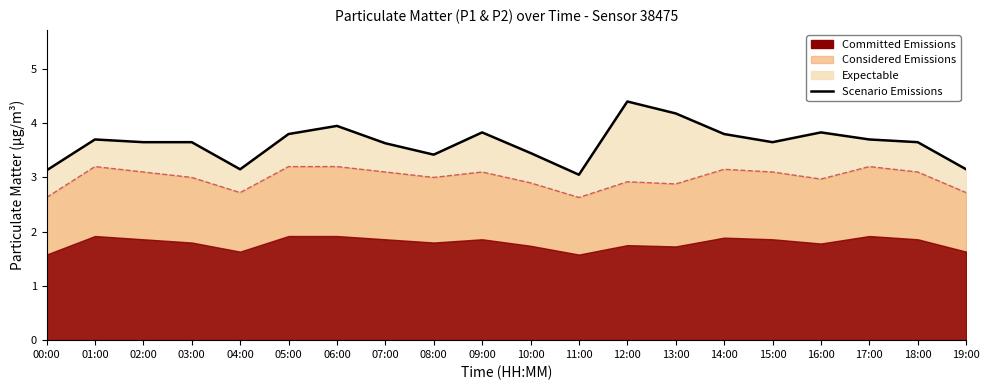

What is the sum of the values at 04:00 and 02:00?

6.8